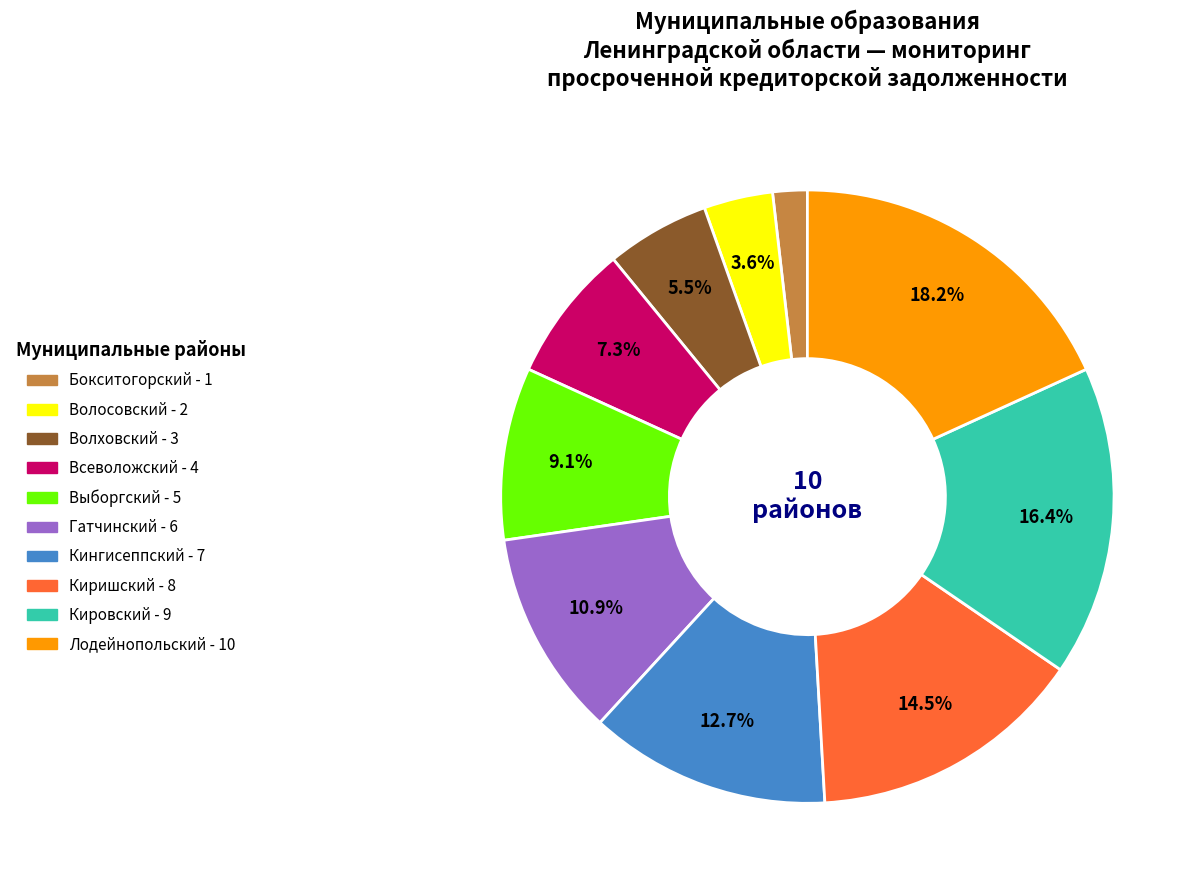

Is there any slice that represents more than half of the pie?

No